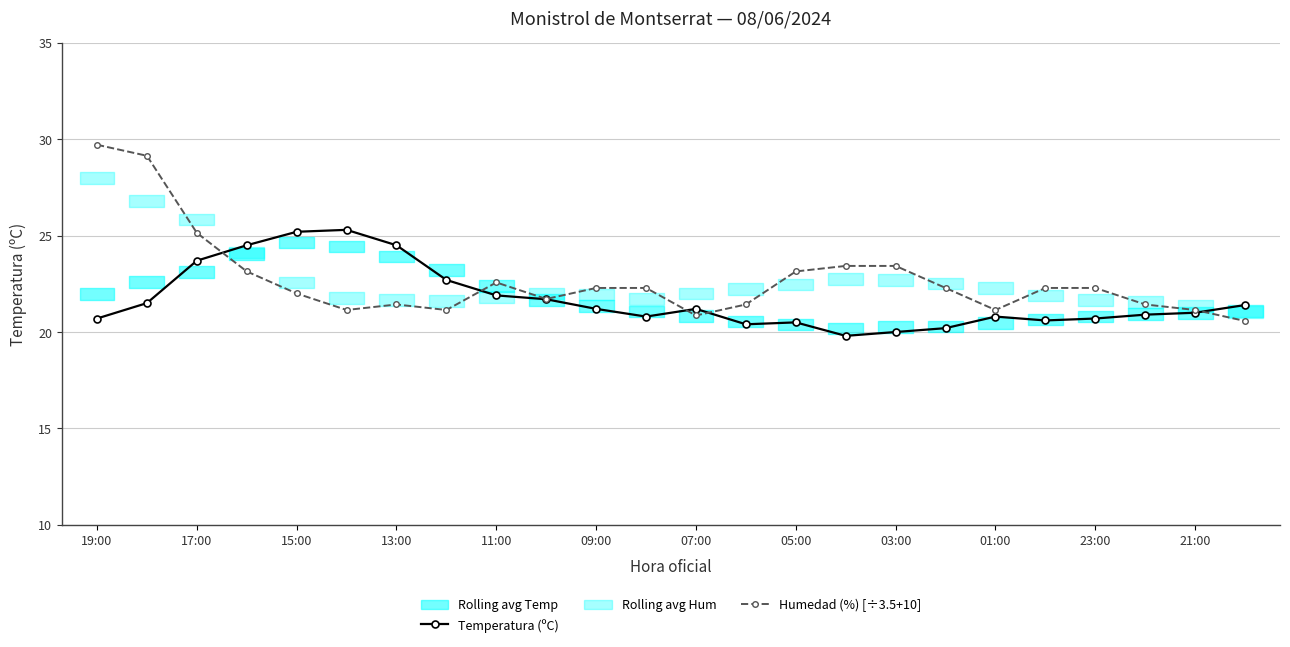

True or false: Humedad (%) [÷3.5+10] and Temperatura (ºC) intersect in this chart.

True